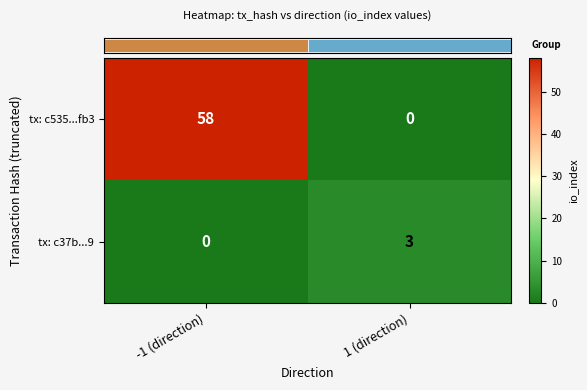

What is the difference between the tx: c37b...9 values at 1 (direction) and -1 (direction)?

3